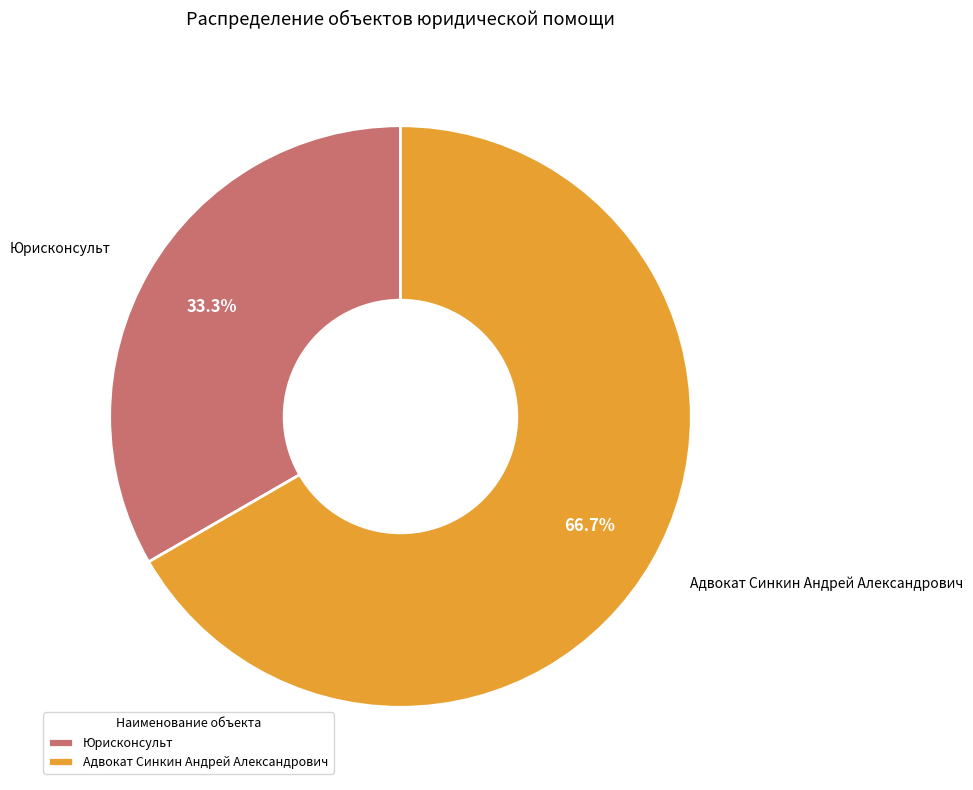

The Адвокат Синкин Андрей Александрович slice represents 78% of the pie. True or false?

False